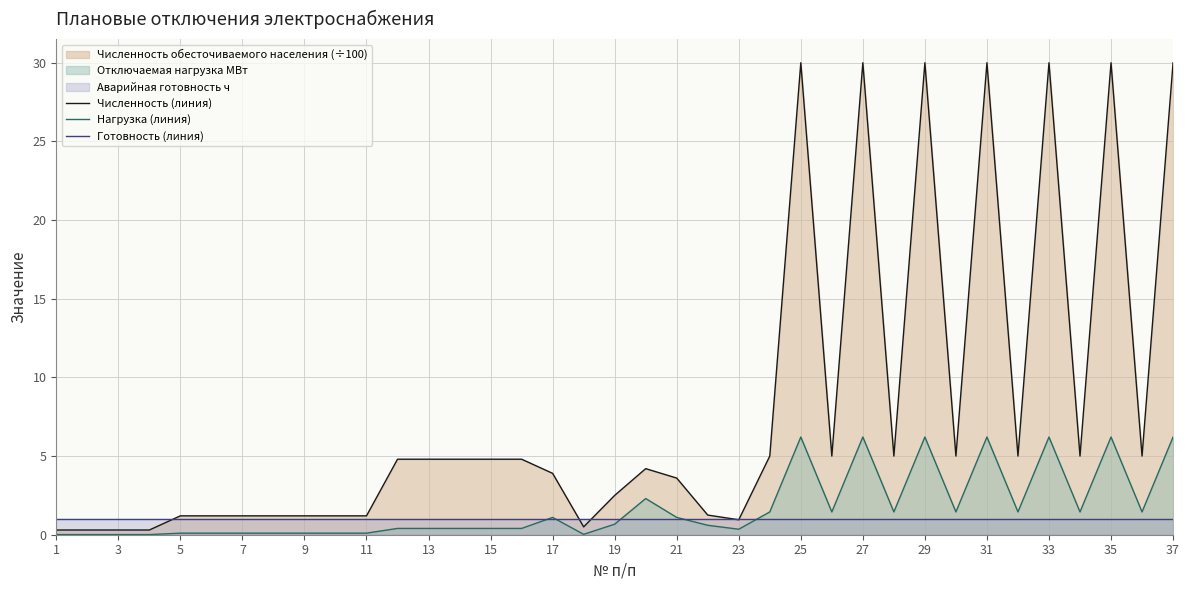

True or false: Численность (линия) and Нагрузка (линия) cross at least once.

False